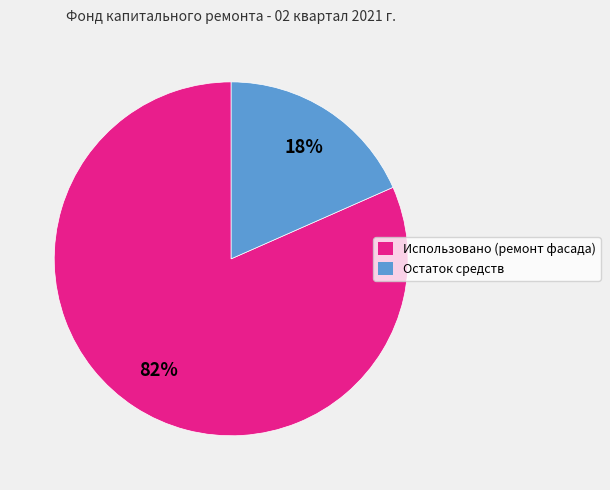

How many segments does this pie chart have?

2